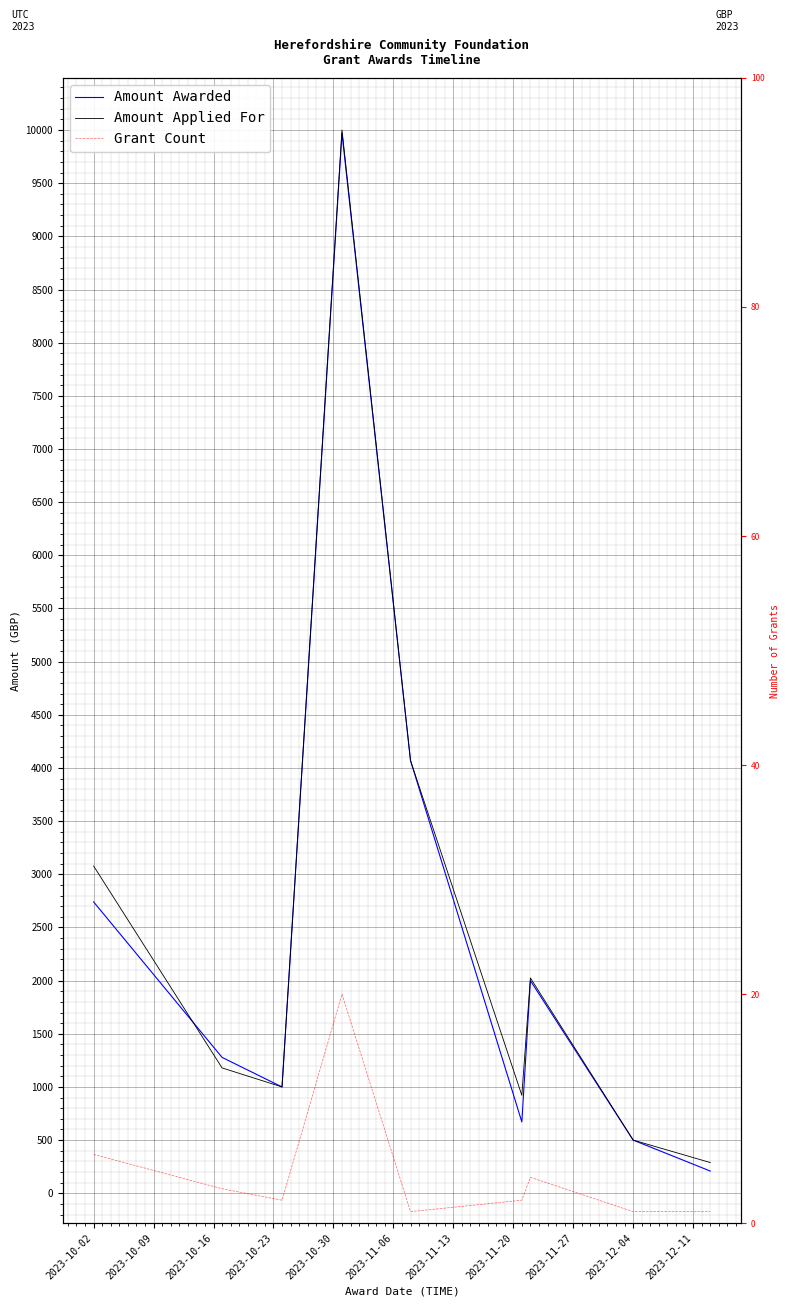

True or false: Amount Awarded and Amount Applied For cross at least once.

True